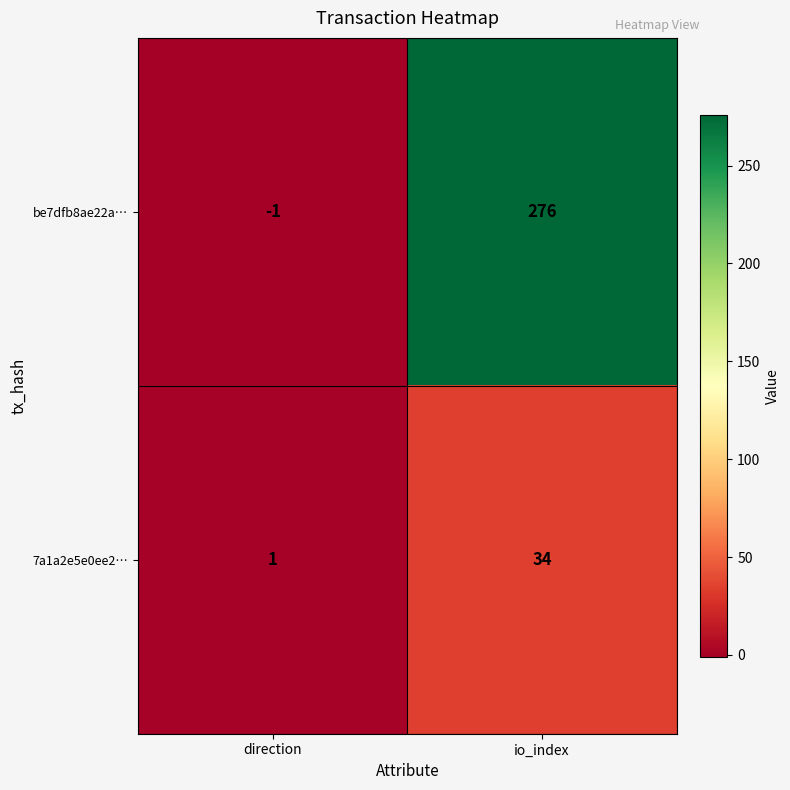

At which category does the chart reach its minimum across all series?

direction